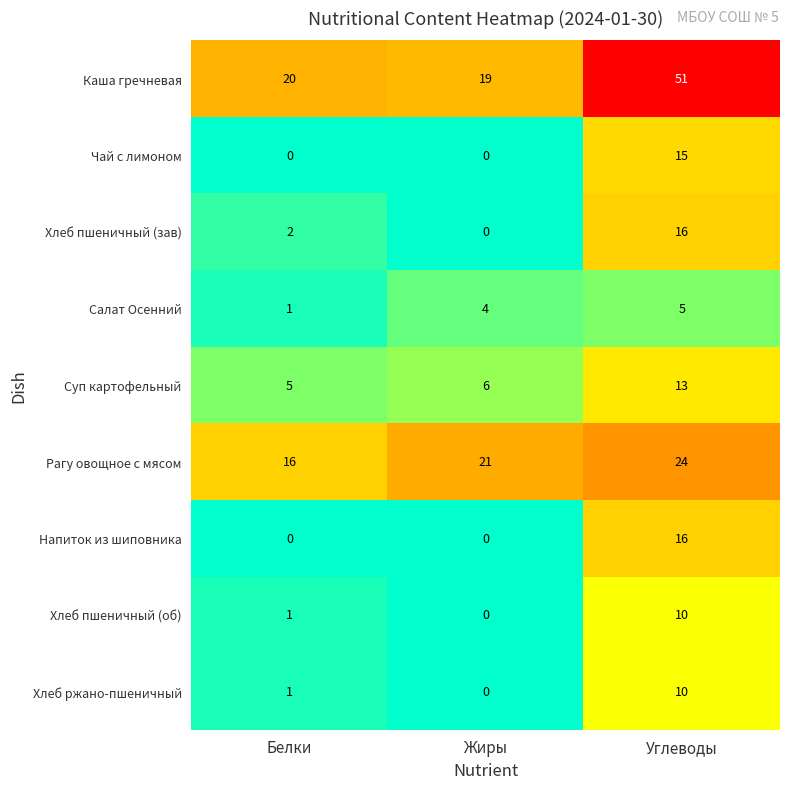

List the labels in order of Хлеб пшеничный (об) value, largest first.

Углеводы, Белки, Жиры